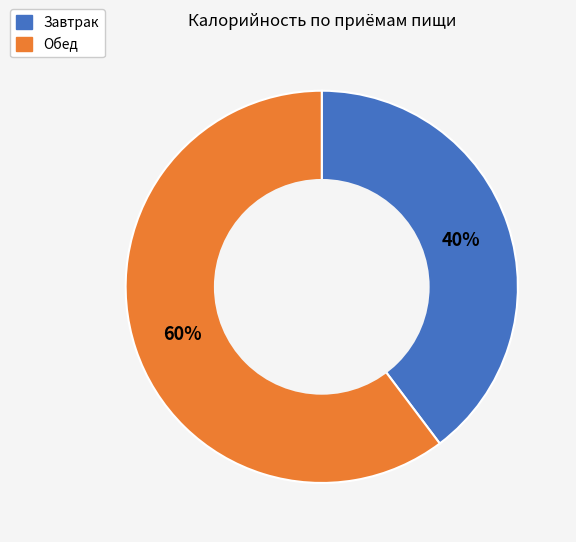

Count the number of slices in the pie.

2